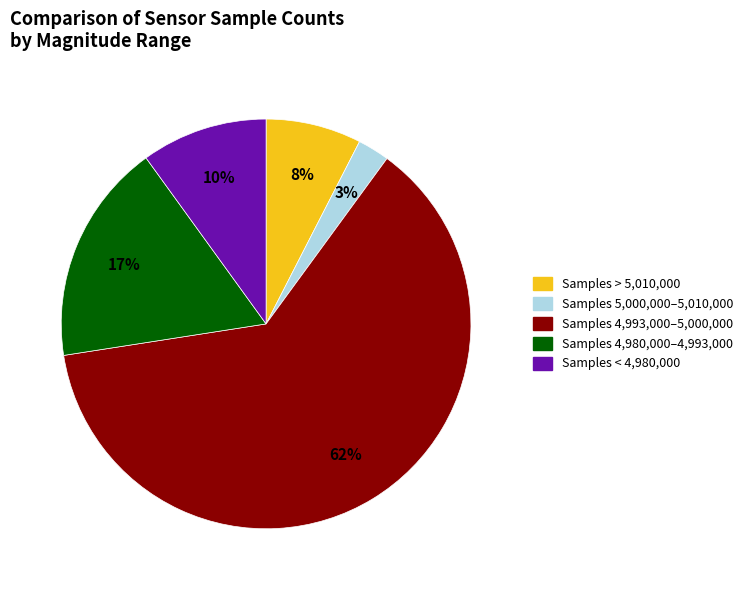

To the nearest percent, what is the average slice percentage?

20%